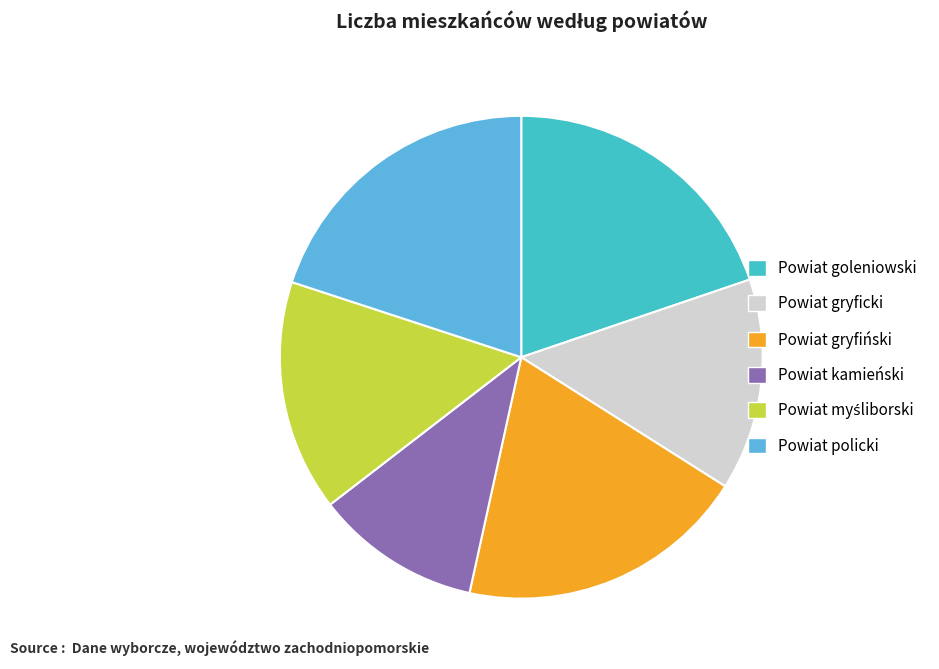

To the nearest percent, what is the average slice percentage?

17%